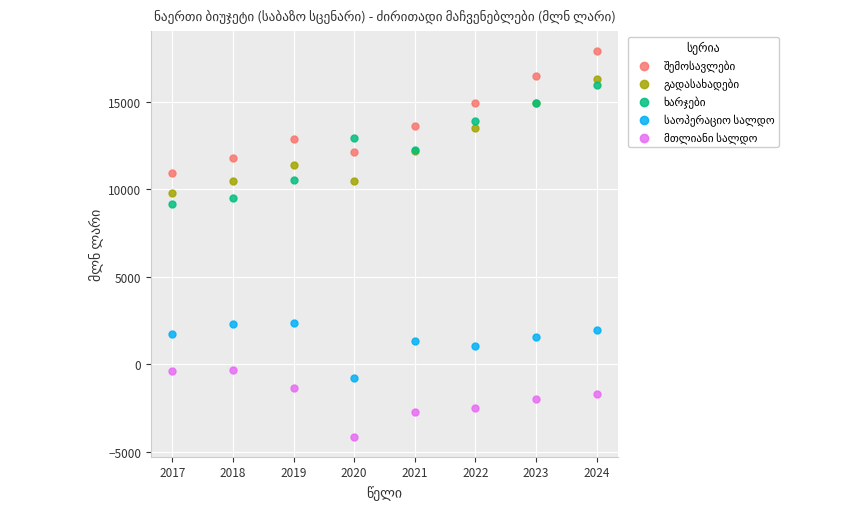

What is the X range (max minus min) for the scatter plot?

7.0